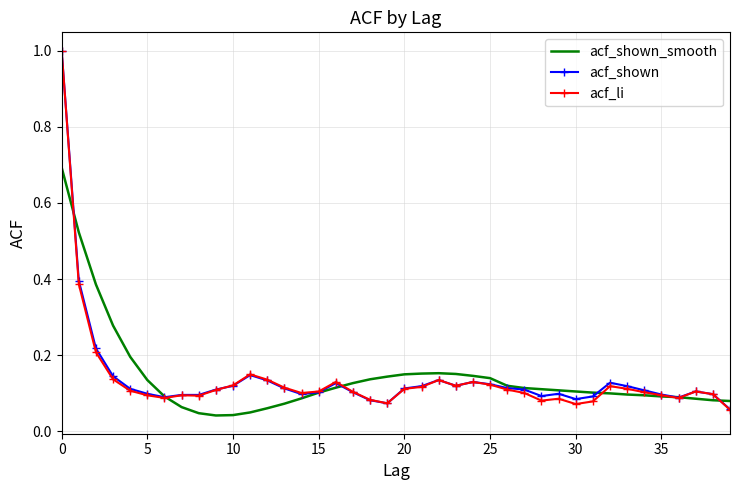

Which series has the largest range (max minus min)?

acf_li